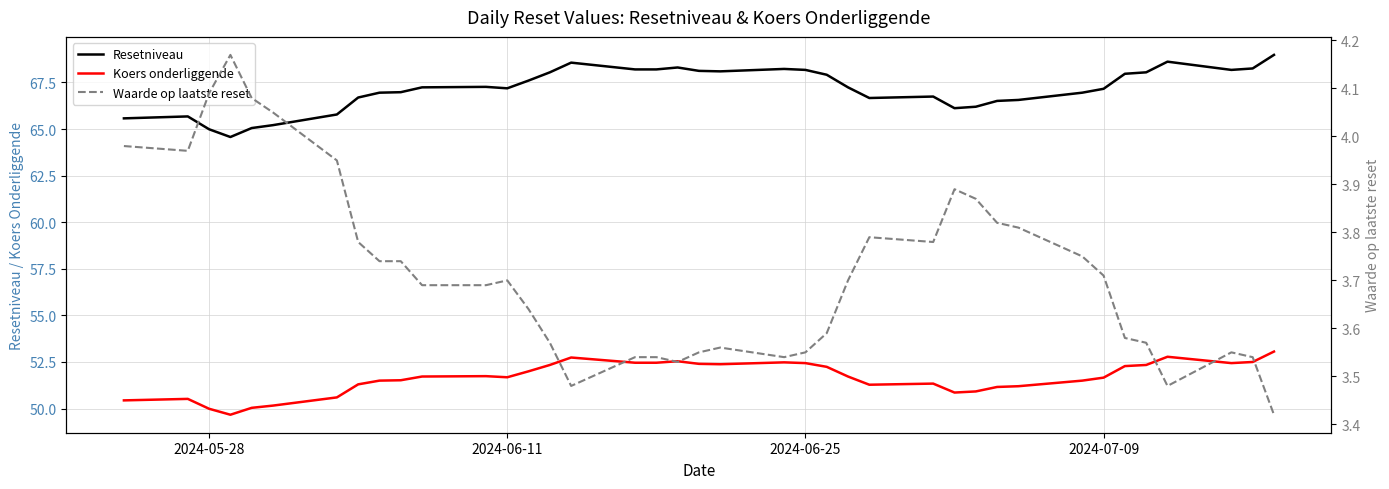

The value of Resetniveau at 2024-06-11 is 67.2. True or false?

True